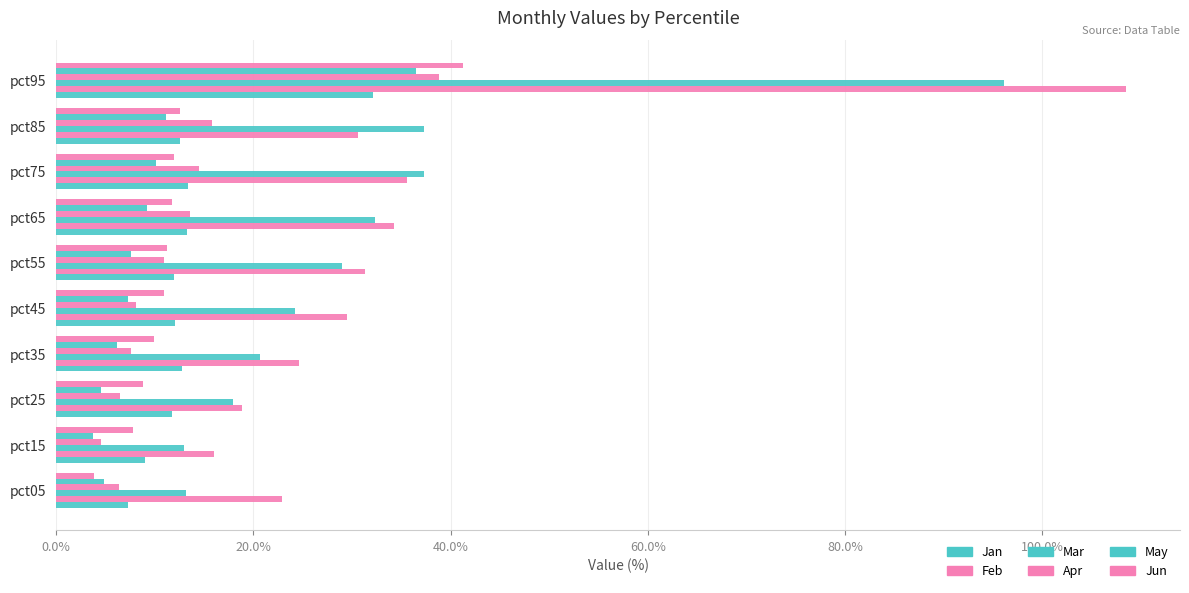

Reading right to left, list all the values displayed in this chart.

Jan: 32.1	12.5	13.4	13.3	11.9	12.1	12.8	11.8	9.0	7.2
Feb: 108.6	30.6	35.6	34.2	31.3	29.5	24.6	18.9	16.0	22.9
Mar: 96.1	37.3	37.3	32.4	29.0	24.2	20.7	17.9	13.0	13.2
Apr: 38.8	15.8	14.5	13.5	10.9	8.1	7.5	6.4	4.5	6.4
May: 36.5	11.2	10.1	9.2	7.6	7.3	6.1	4.5	3.7	4.8
Jun: 41.2	12.5	12.0	11.7	11.3	10.9	9.9	8.8	7.8	3.8